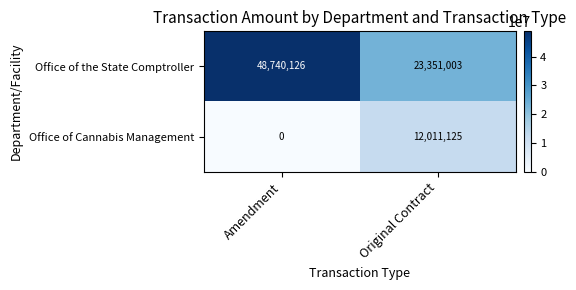

How many data points in Office of the State Comptroller are less than 48740126?

1